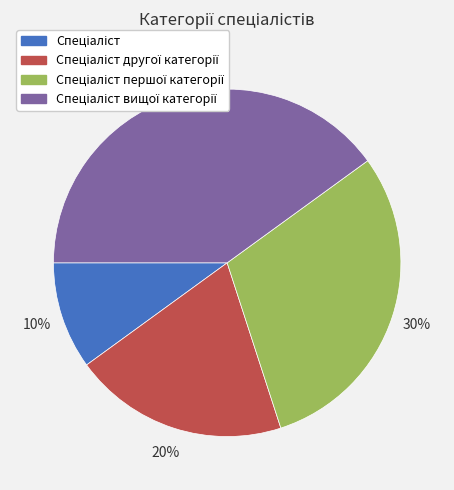

To the nearest percent, what is the difference between the largest and smallest slice percentages?

30%